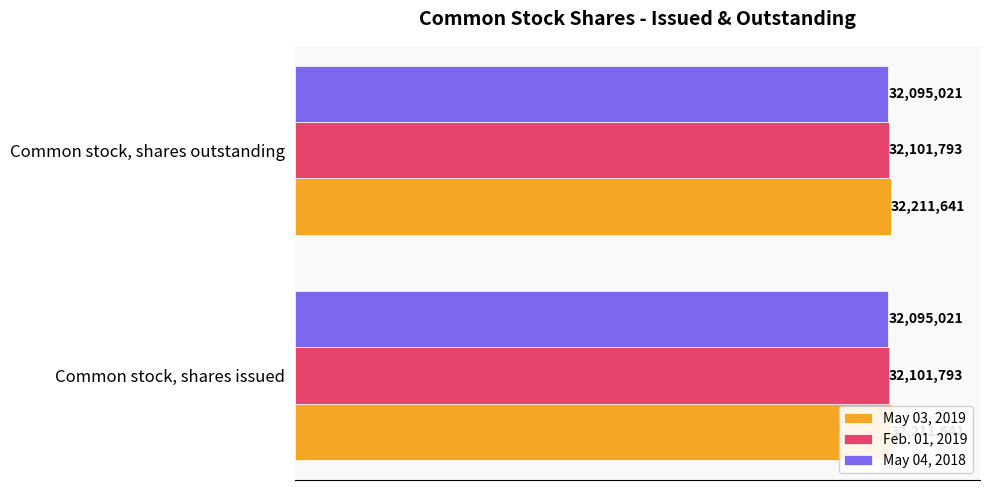

Rank the series by their maximum value, from highest to lowest.

May 03, 2019, Feb. 01, 2019, May 04, 2018